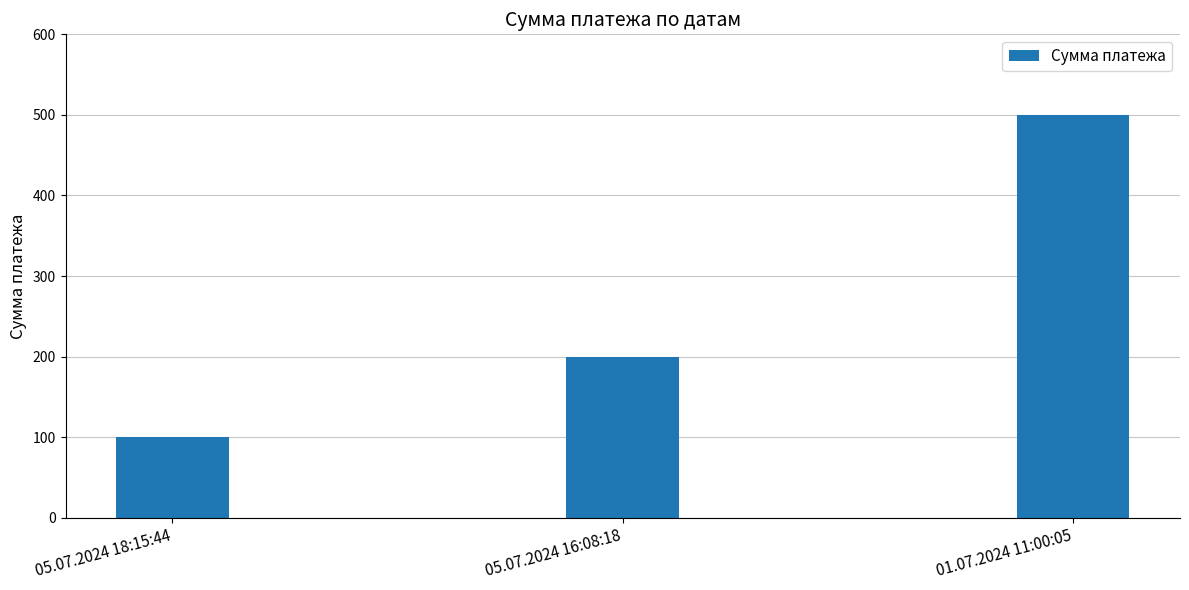

Reading left to right, extract all data points from this chart.

05.07.2024 18:15:44=100	05.07.2024 16:08:18=200	01.07.2024 11:00:05=500